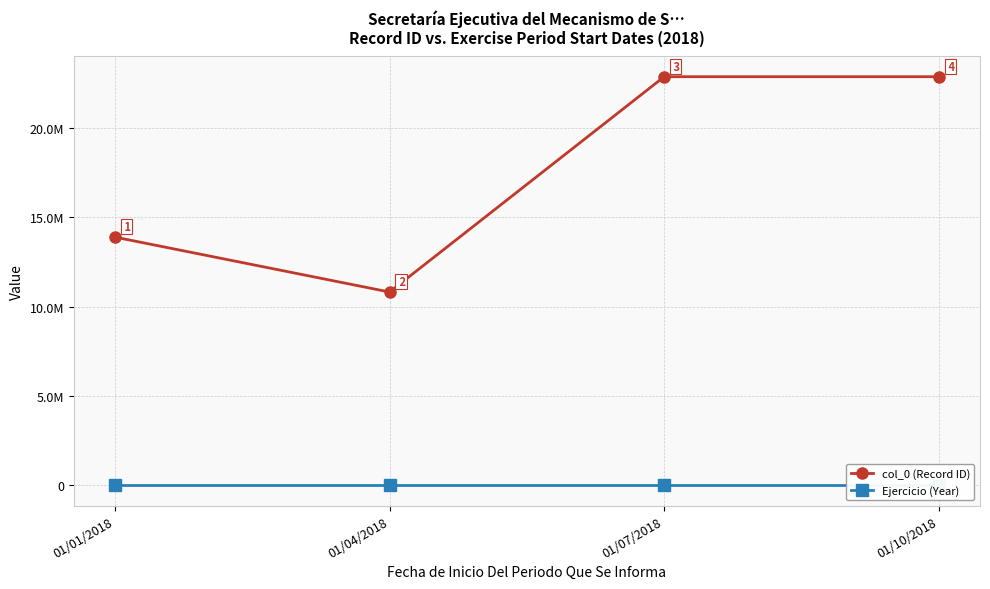

What position from the left is 01/04/2018?

2